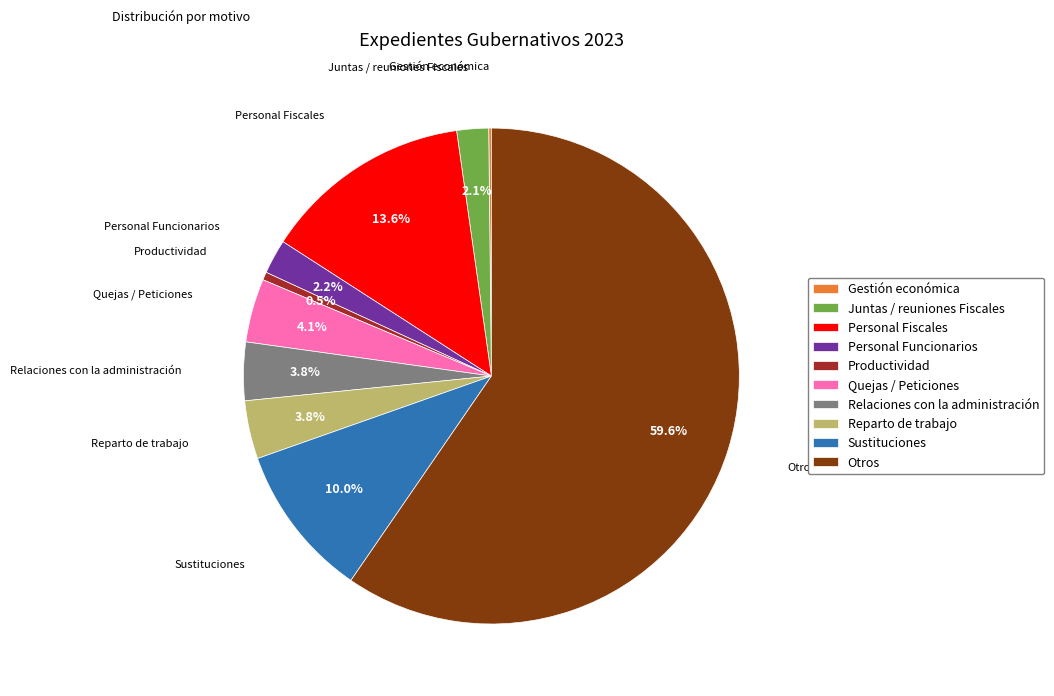

What percentage is NOT represented by Quejas / Peticiones?

95.9%